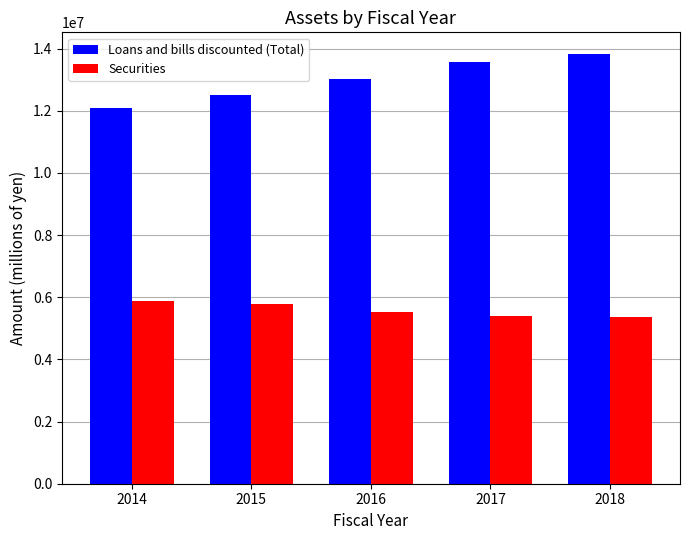

What is the sum of the Securities values at 2014 and 2015?

11671683